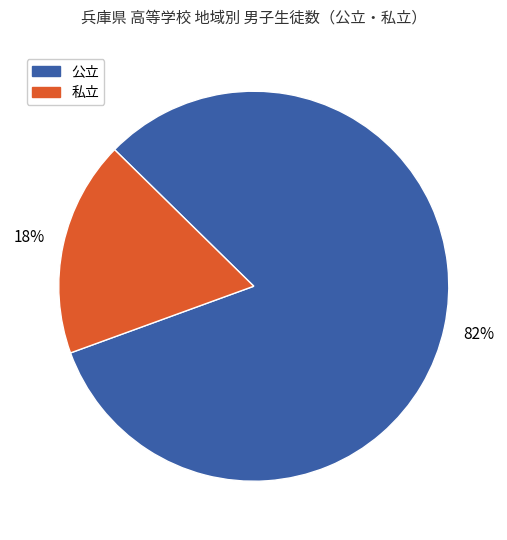

Combined, do 私立 and 公立 account for over 50%?

Yes